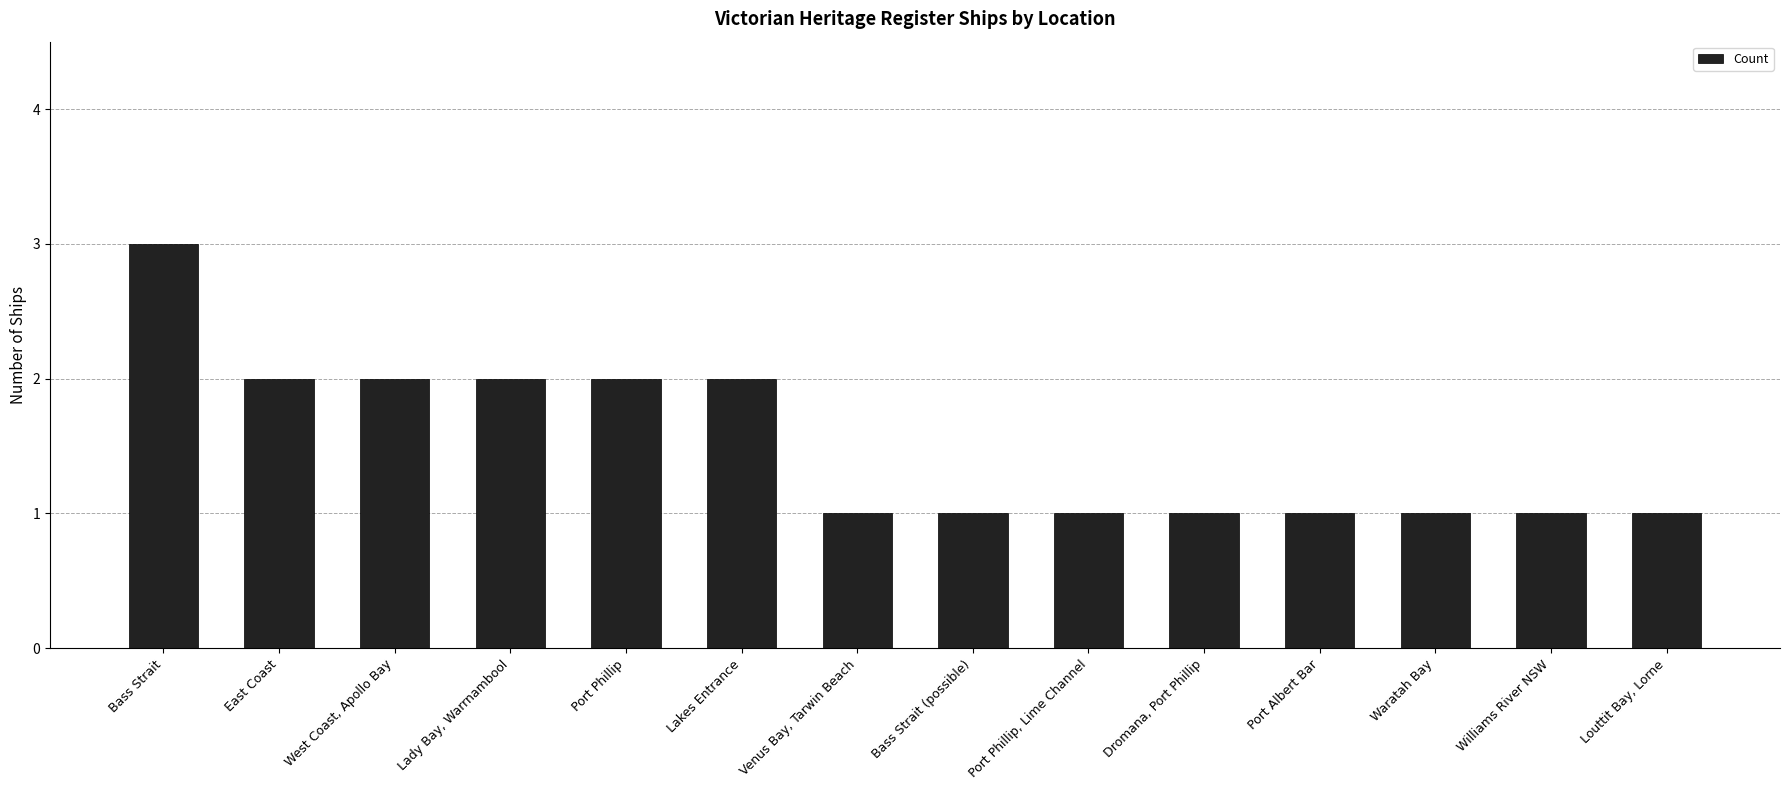

Is it true that the value at East Coast is 2?

True